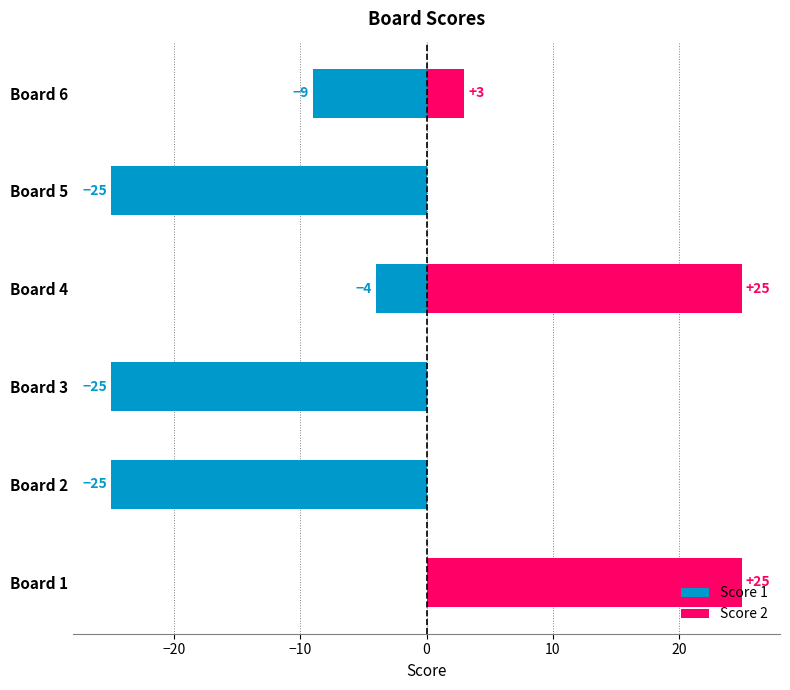

How many data points in Score 2 are less than 3?

3